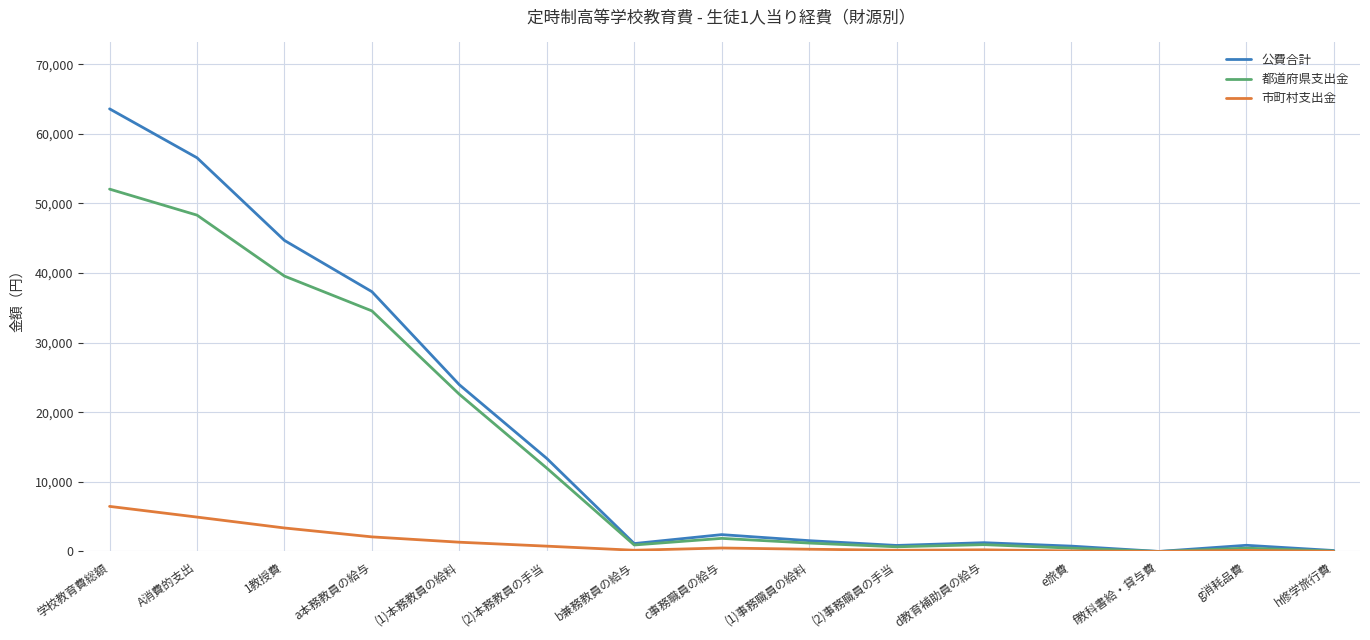

The 公費合計 series shows 2421 at c事務職員の給与. True or false?

True